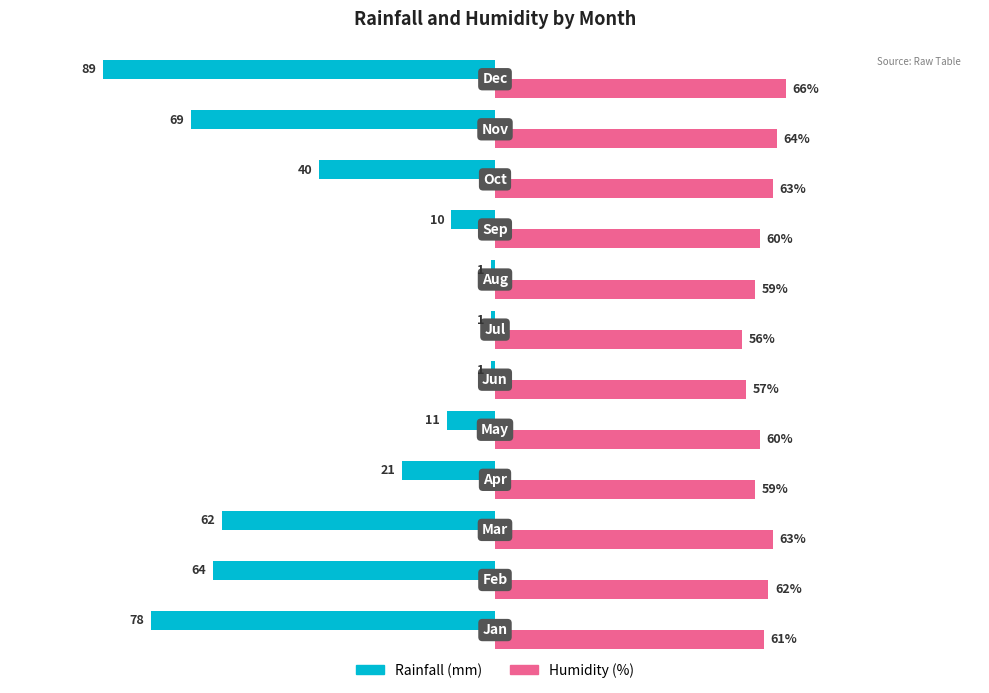

What are all the series names shown in the legend?

Rainfall (mm), Humidity (%)